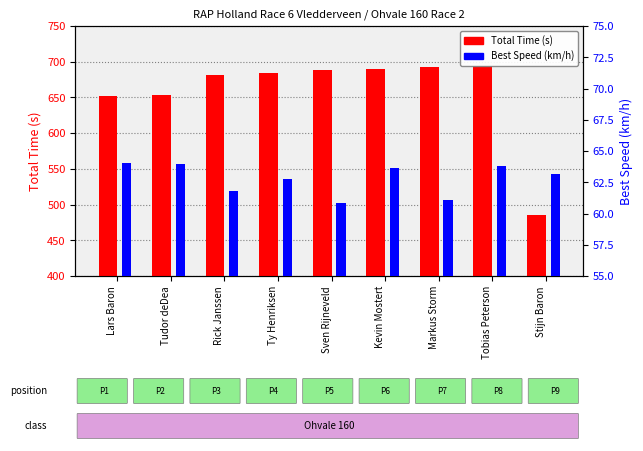

What is the smallest value displayed?

60.8